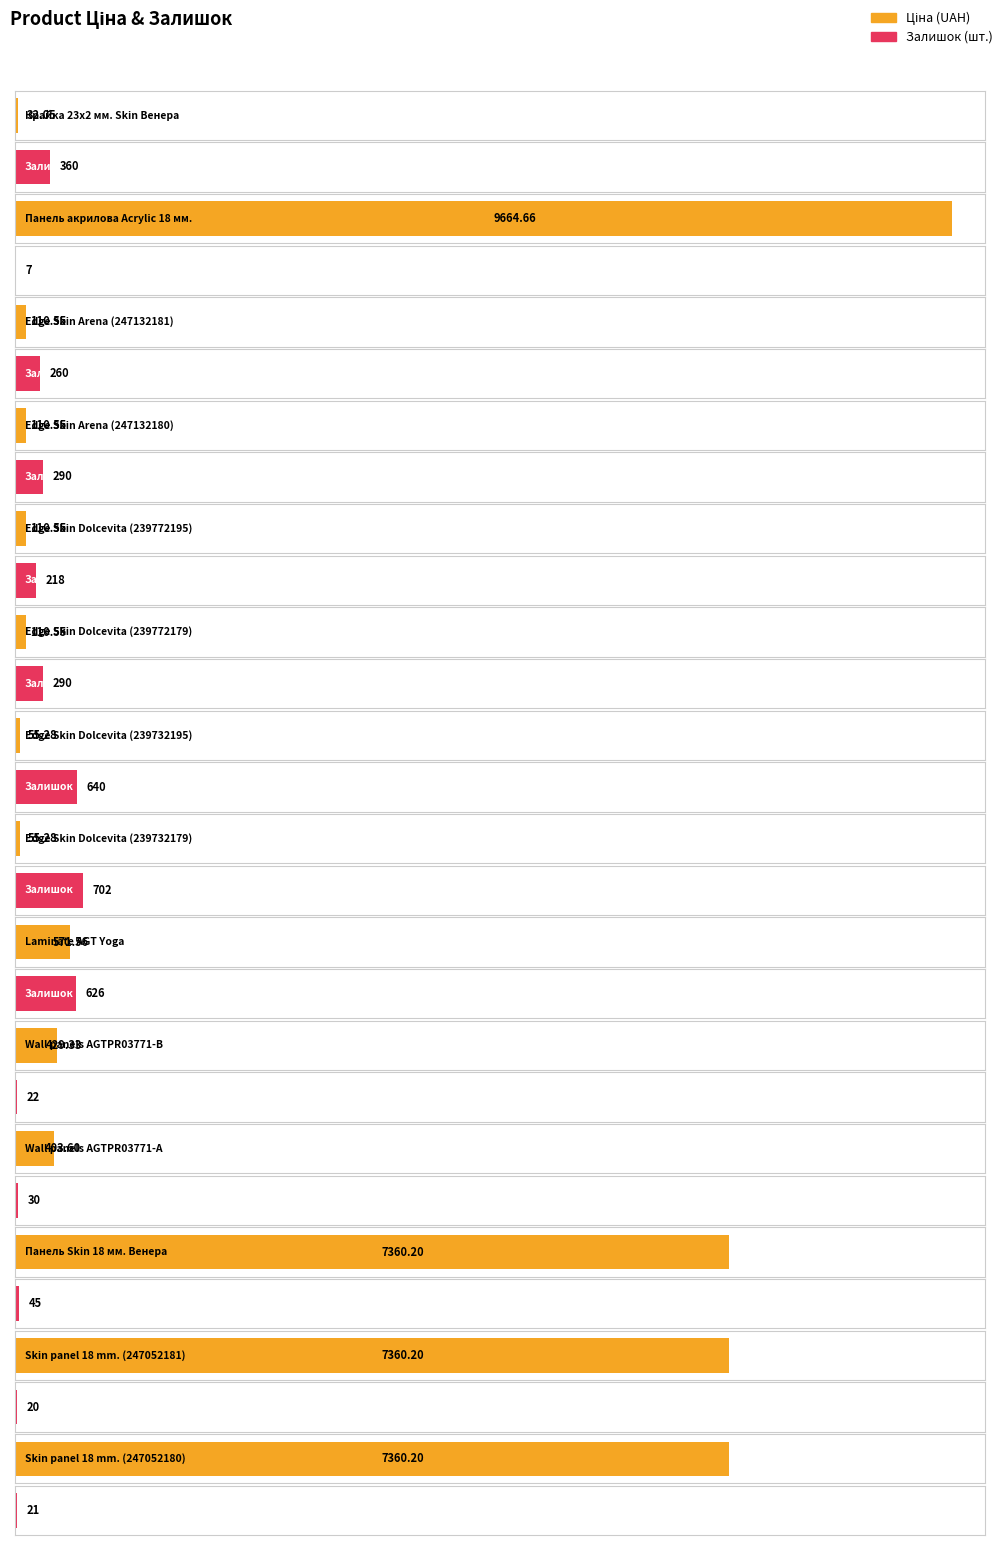

Which series has the largest total across all categories?

Ціна